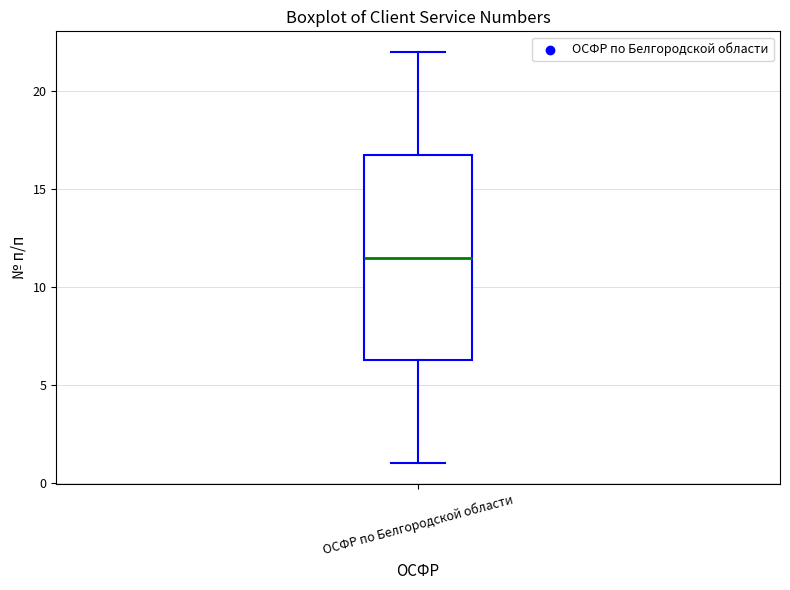

Transcribe this box plot: give where the median line is, the range the box spans, and where the two whiskers end, as read against the y-axis. The values are not printed on the chart, so give them approximately, as read against the axis.

median 11.5, box 6.5 to 17.0, whiskers 1.0 to 22.0